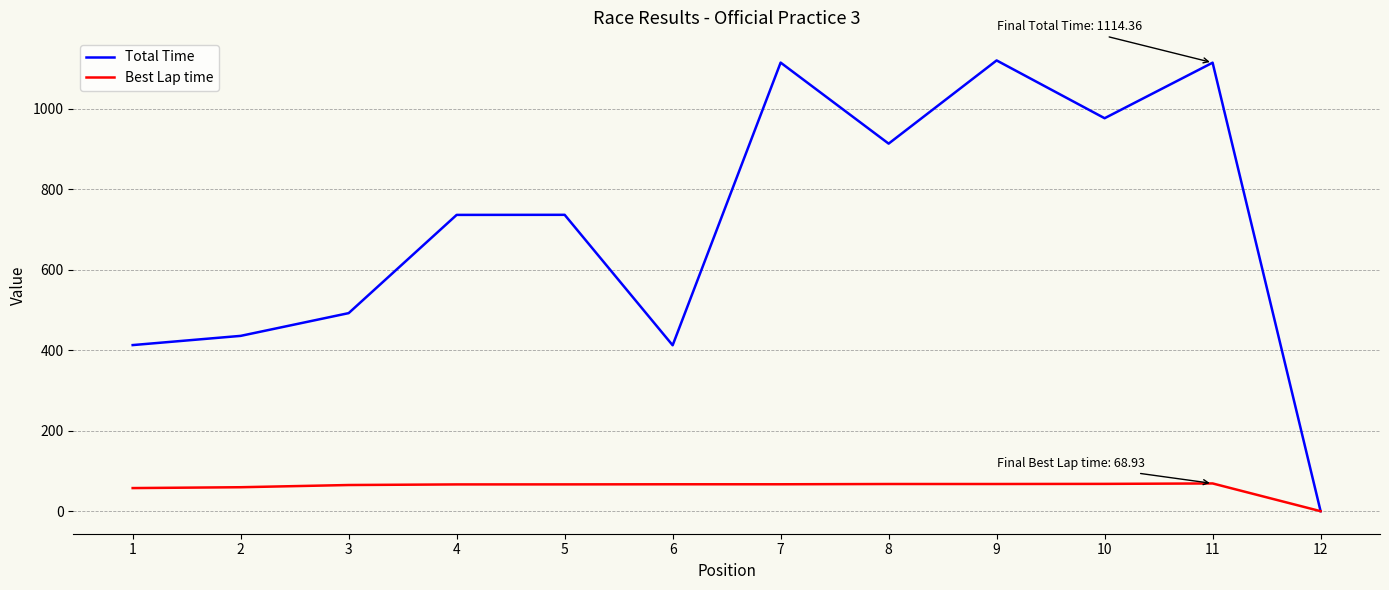

What is the sum of the Total Time values at 12 and 1?

412.7